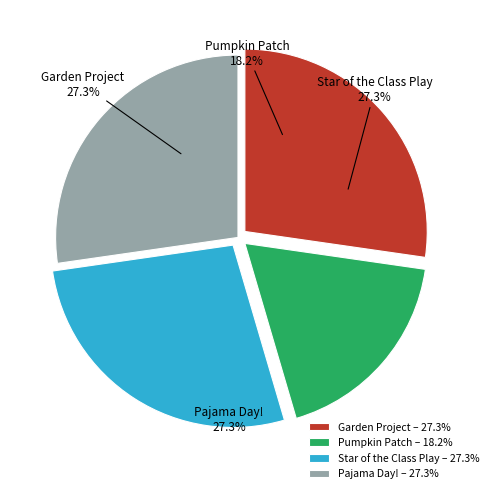

The Star of the Class Play slice represents 20% of the pie. True or false?

False